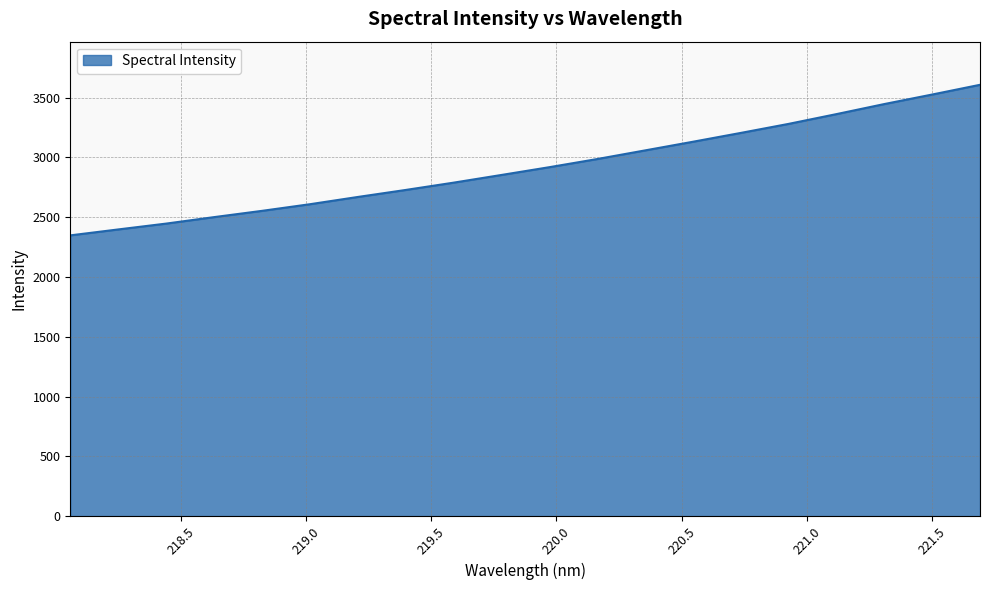

What is the difference between the maximum and minimum values?

1258.8